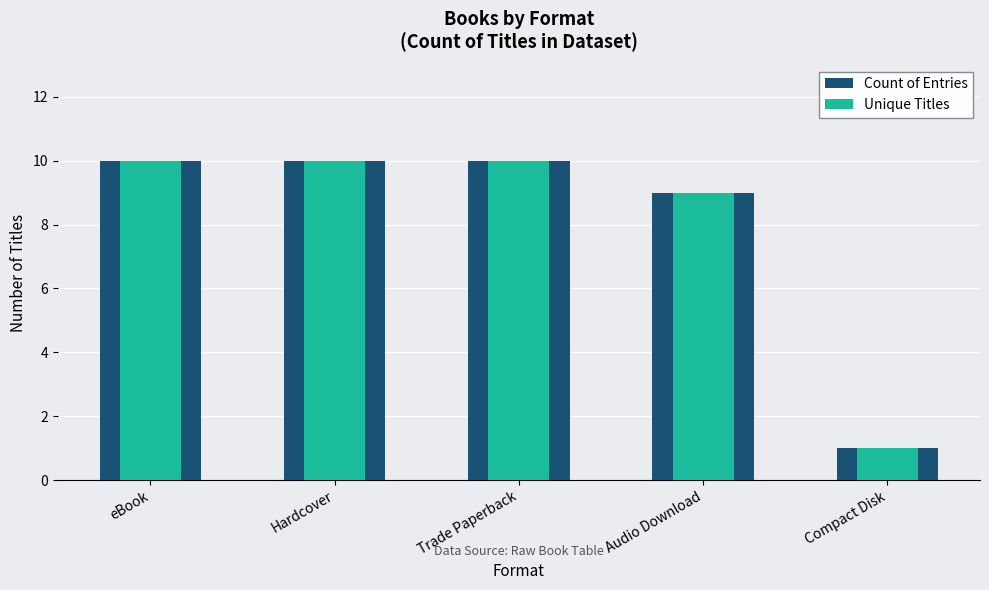

What is the minimum value for Unique Titles?

1